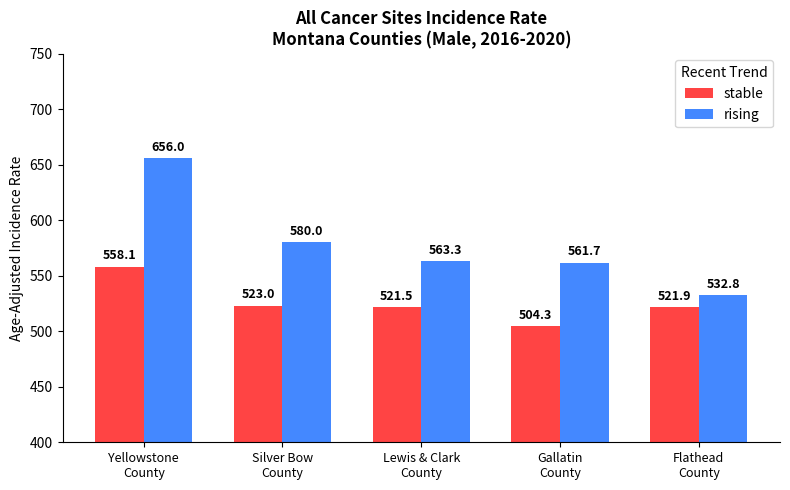

What is the total value across all series at Lewis & Clark
County?

1084.8